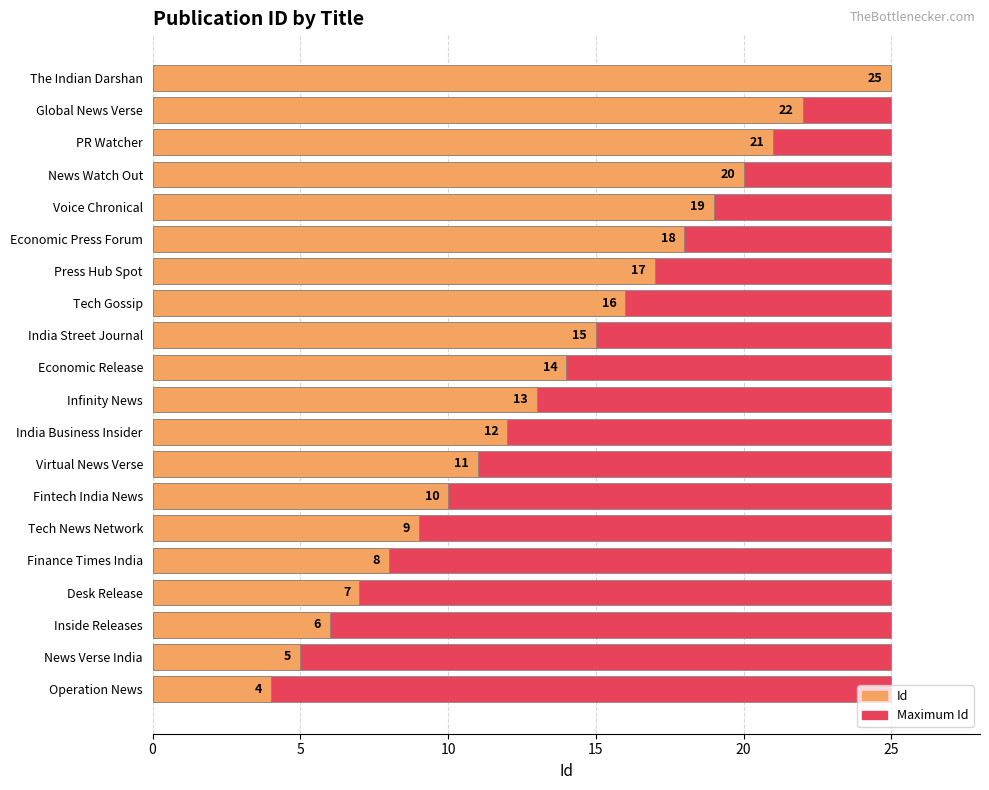

How many distinct data groups are displayed?

2